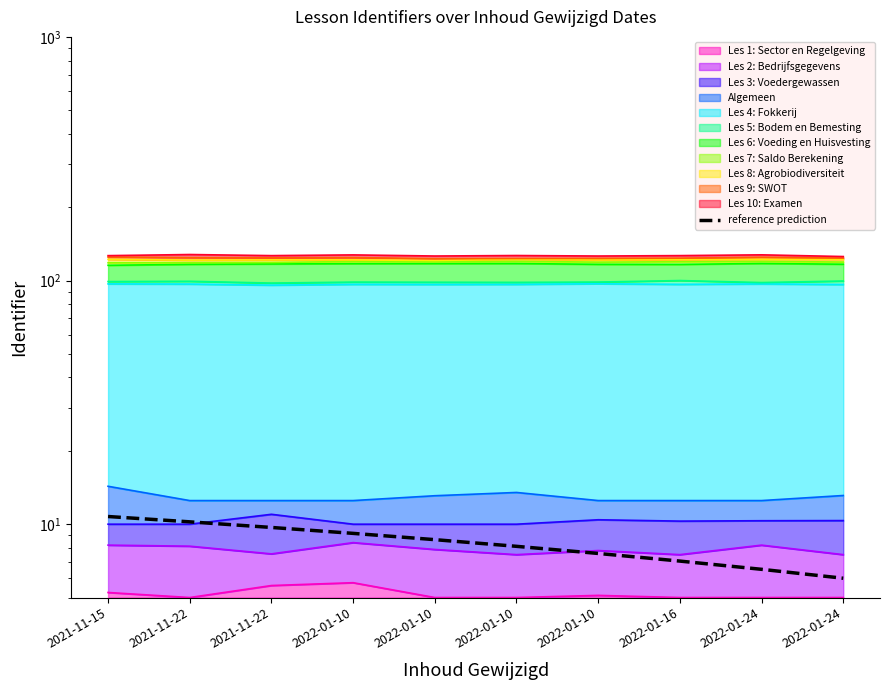

The chart shows a value of 8.6 at 2022-01-10. True or false?

True